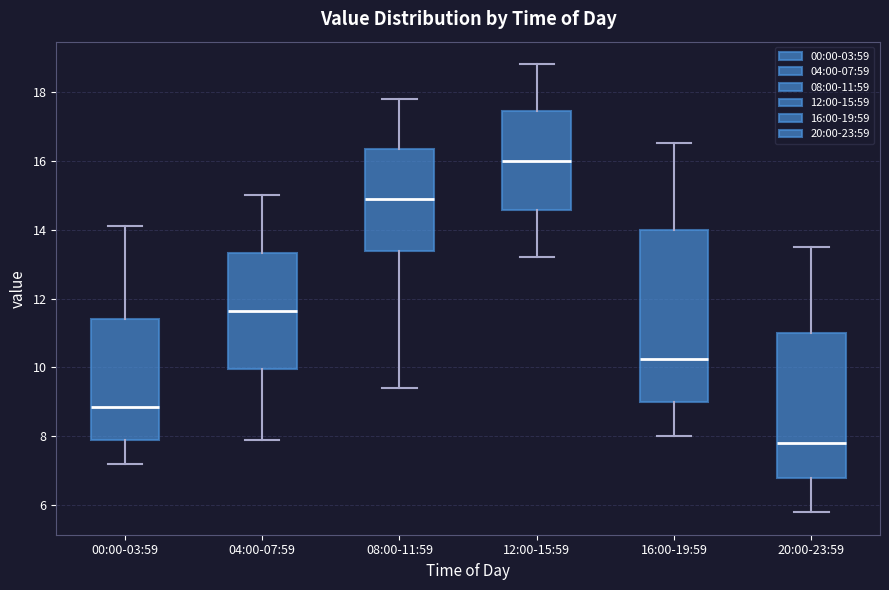

Which box's median line is the highest?

12:00-15:59